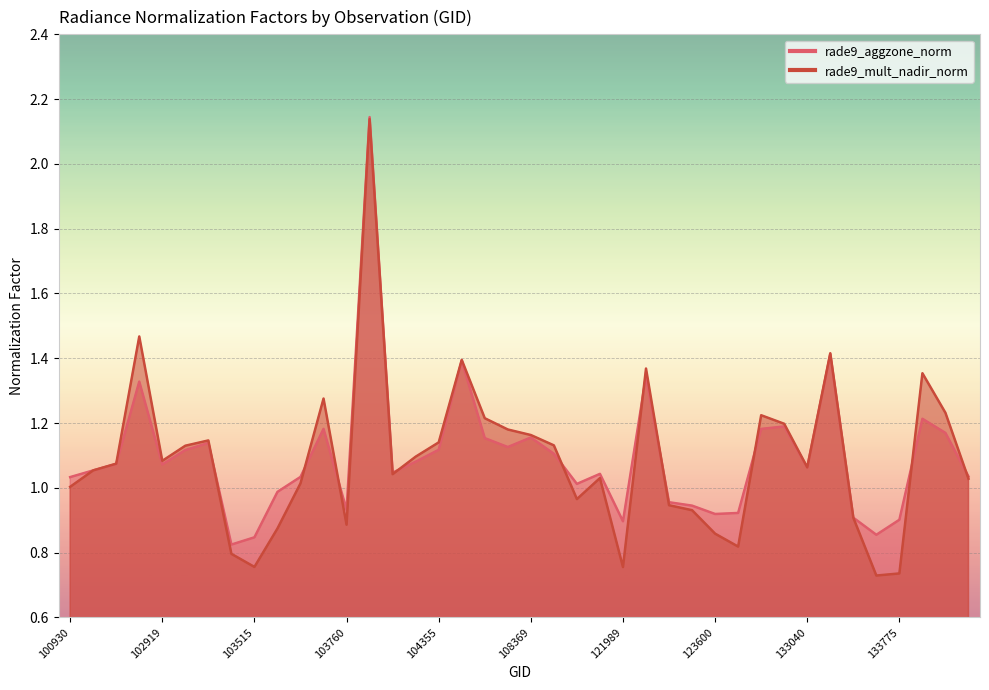

Reading left to right, what are all the values shown in this chart?

rade9_aggzone_norm: 1.0	1.1	1.1	1.3	1.1	1.1	1.1	0.8	0.8	1.0	1.0	1.2	0.9	2.1	1.0	1.1	1.1	1.4	1.2	1.1	1.2	1.1	1.0	1.0	0.9	1.3	1.0	0.9	0.9	0.9	1.2	1.2	1.1	1.4	0.9	0.9	0.9	1.2	1.2	1.0
rade9_mult_nadir_norm: 1.0	1.1	1.1	1.5	1.1	1.1	1.1	0.8	0.8	0.9	1.0	1.3	0.9	2.1	1.0	1.1	1.1	1.4	1.2	1.2	1.2	1.1	1.0	1.0	0.8	1.4	0.9	0.9	0.9	0.8	1.2	1.2	1.1	1.4	0.9	0.7	0.7	1.4	1.2	1.0